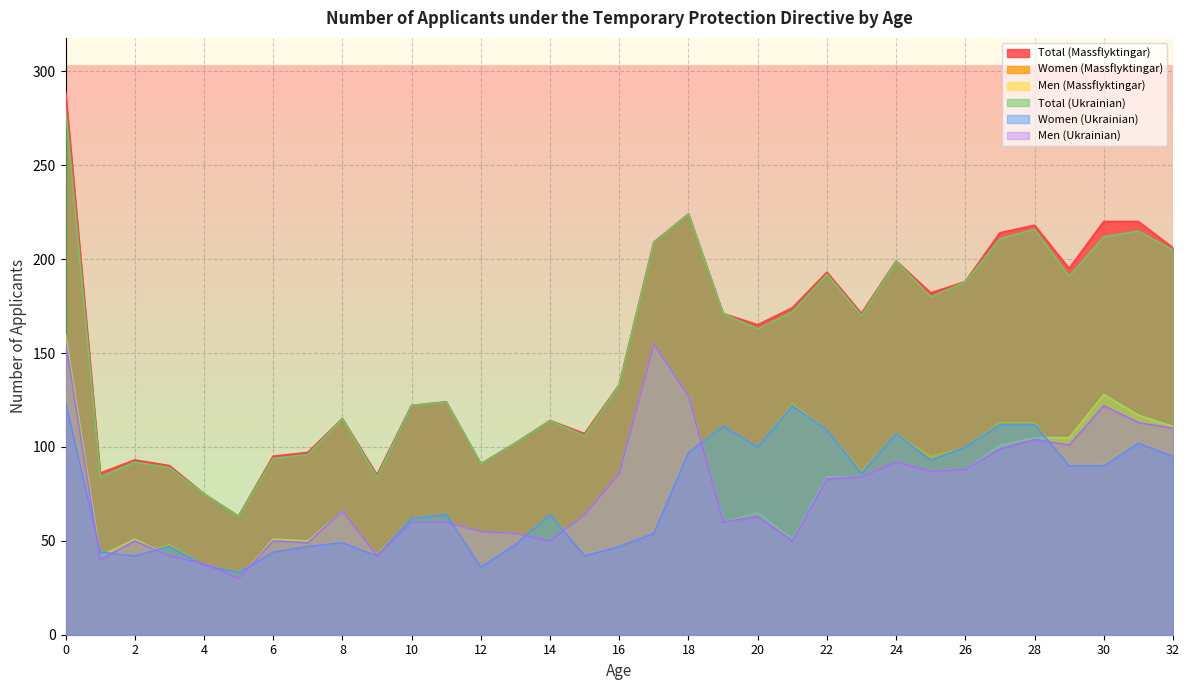

How many lines are shown in the chart?

6